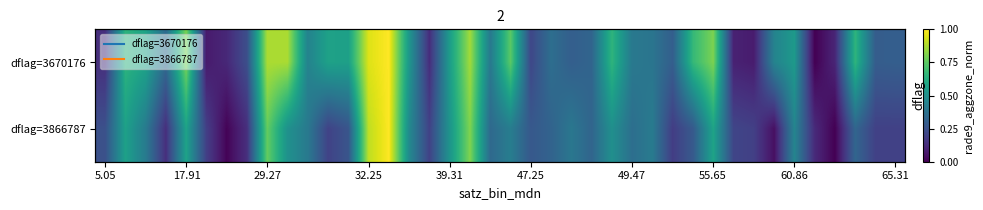

What is the difference between the highest and lowest values at 29?

0.4